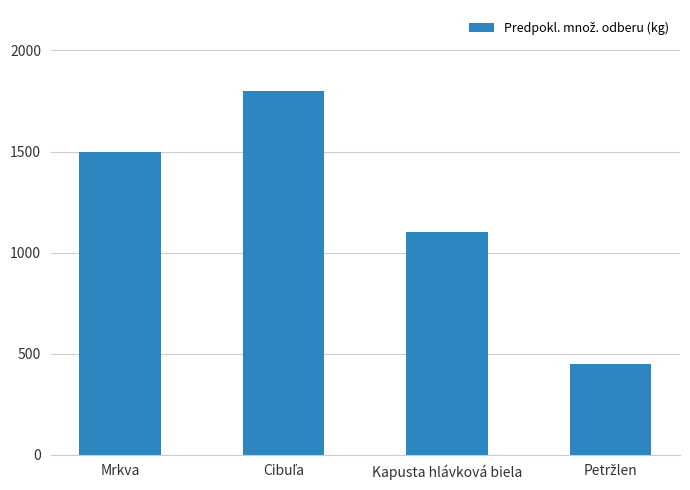

How many values are below 1500?

2